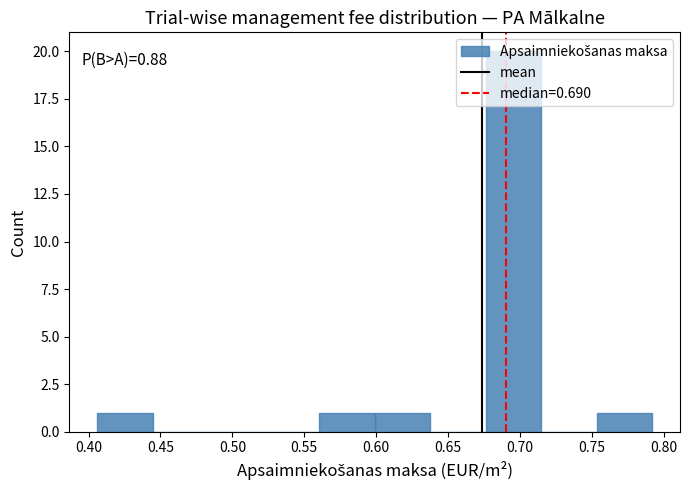

Over which range of the x-axis is the bar tallest?

0.675 to 0.715